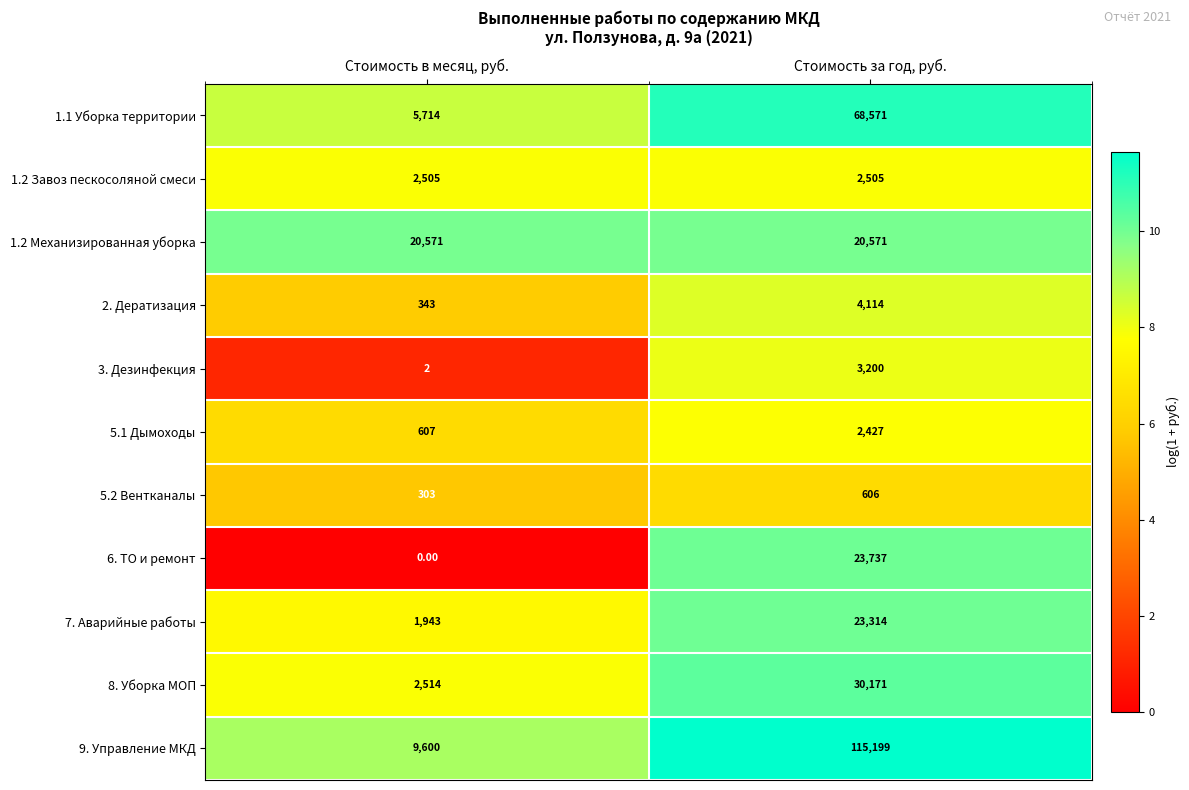

How many distinct data groups are displayed?

11